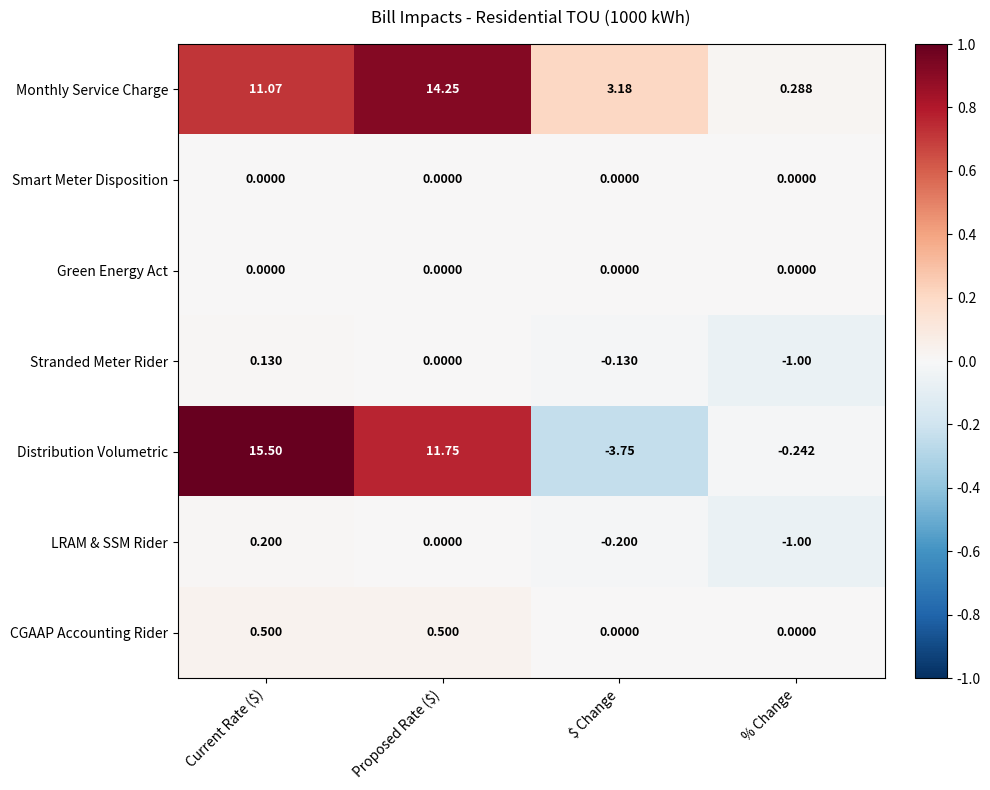

Which series changed the most between Current Rate ($) and % Change?

Distribution Volumetric